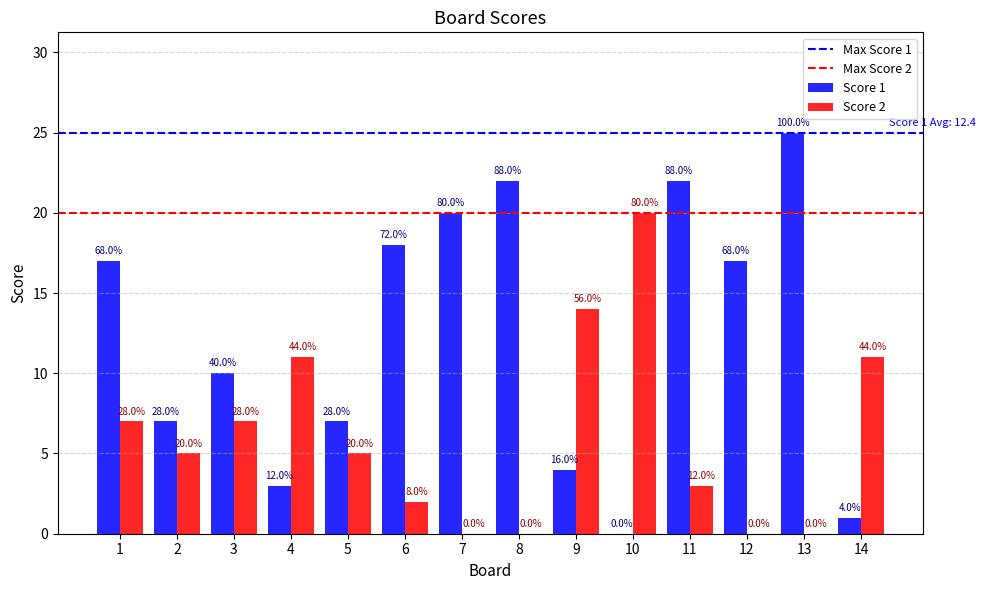

Where is Score 1 nearest to the value 12?

3